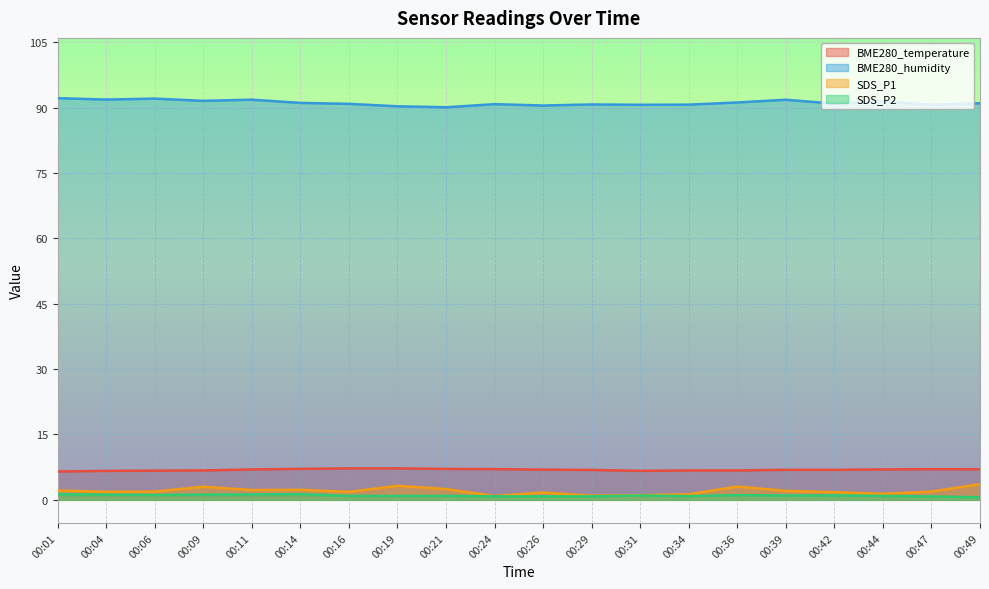

How many lines are shown in the chart?

4